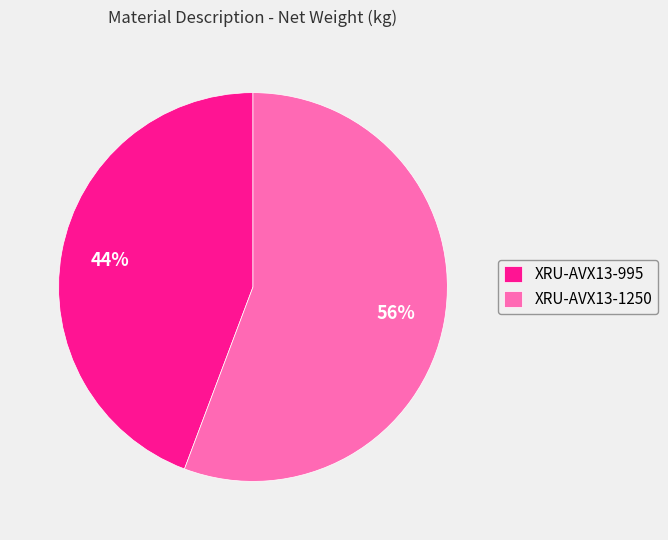

Do XRU-AVX13-1250 and XRU-AVX13-995 together represent more than half of the pie?

Yes